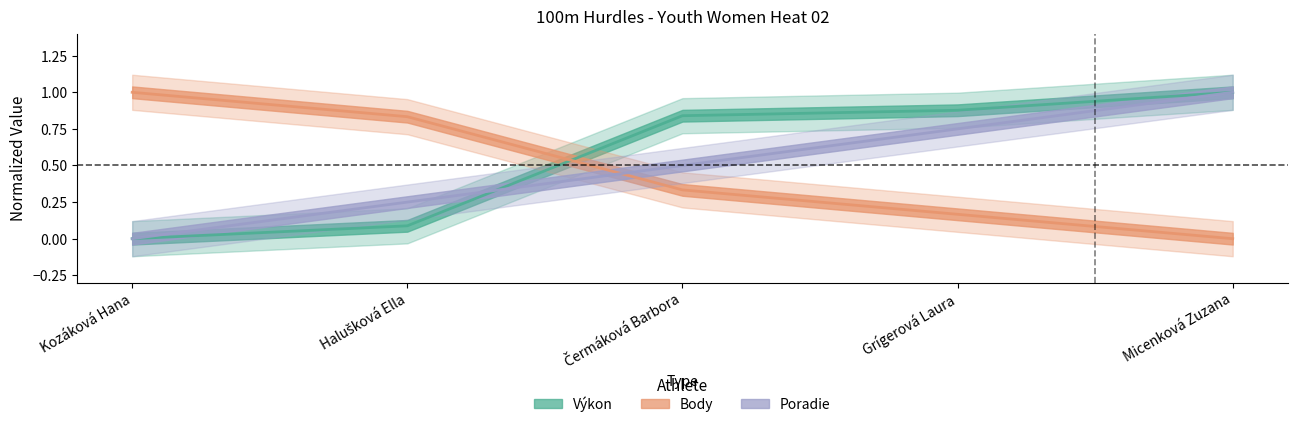

Which has a higher value, Micenková Zuzana or Grígerová Laura?

Micenková Zuzana